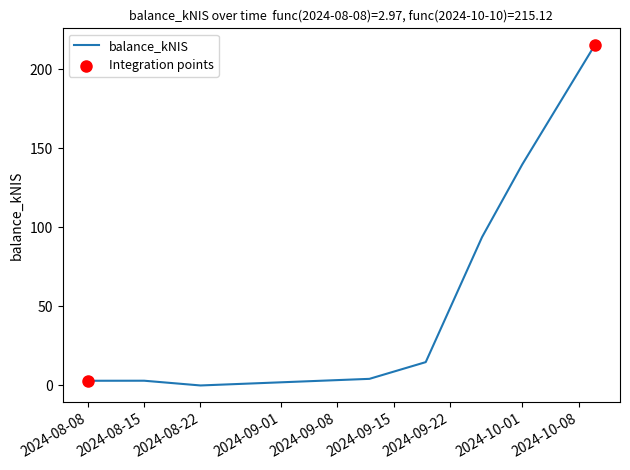

True or false: there are more than 1 points higher than both neighbors.

False